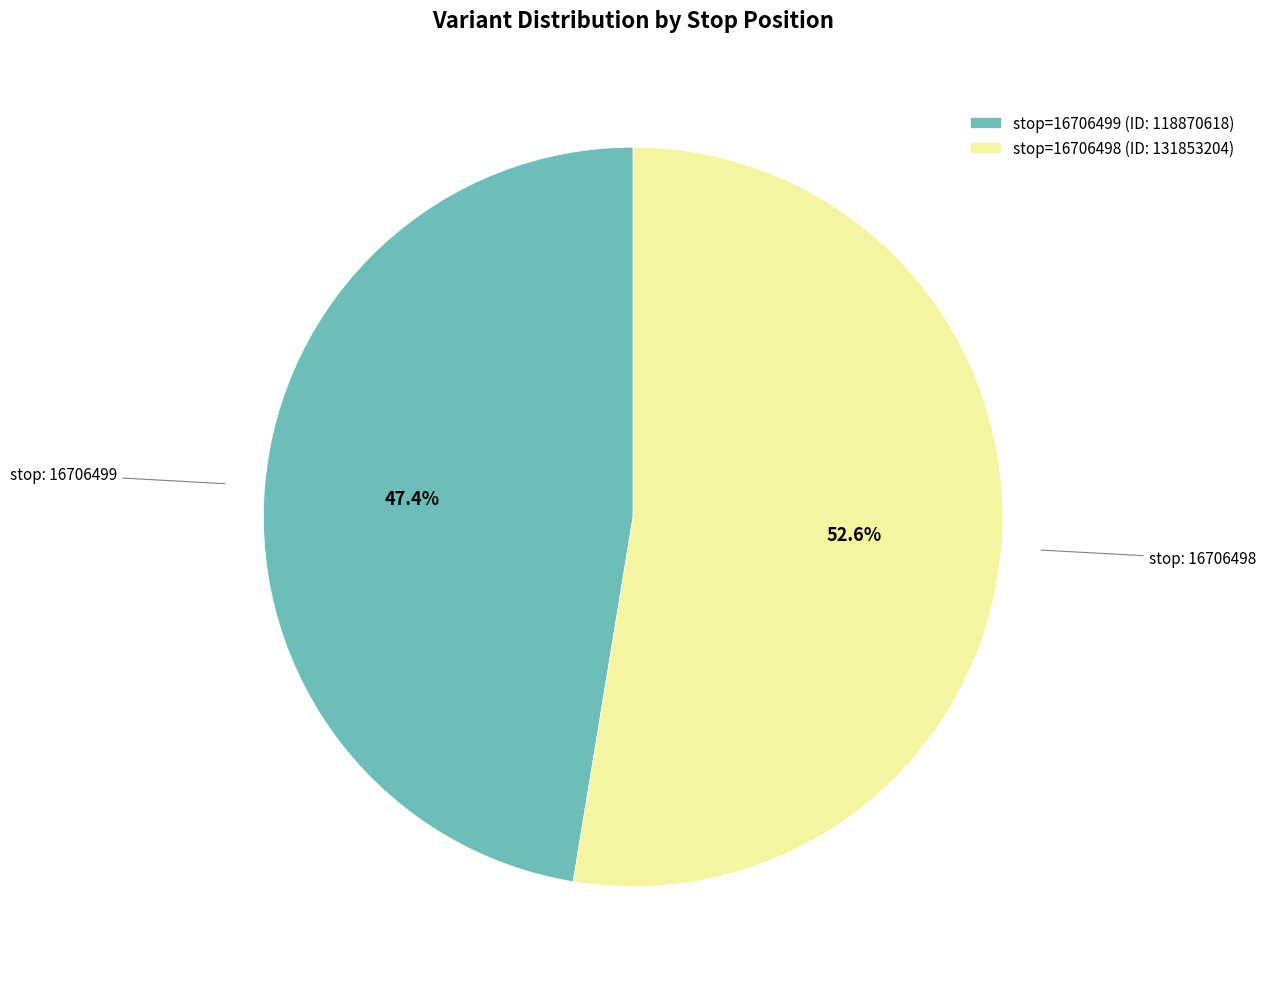

Does stop=16706499 (ID: 118870618) represent more than half of the total?

No